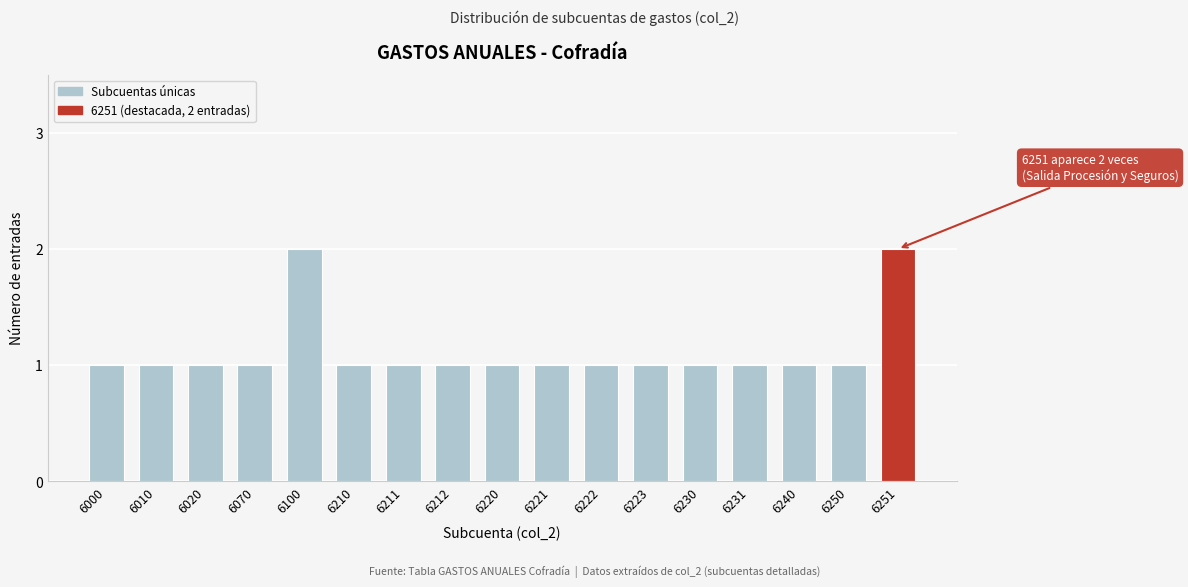

Reading left to right, what are all the values shown in this chart?

6000=1	6010=1	6020=1	6070=1	6100=2	6210=1	6211=1	6212=1	6220=1	6221=1	6222=1	6223=1	6230=1	6231=1	6240=1	6250=1	6251=2